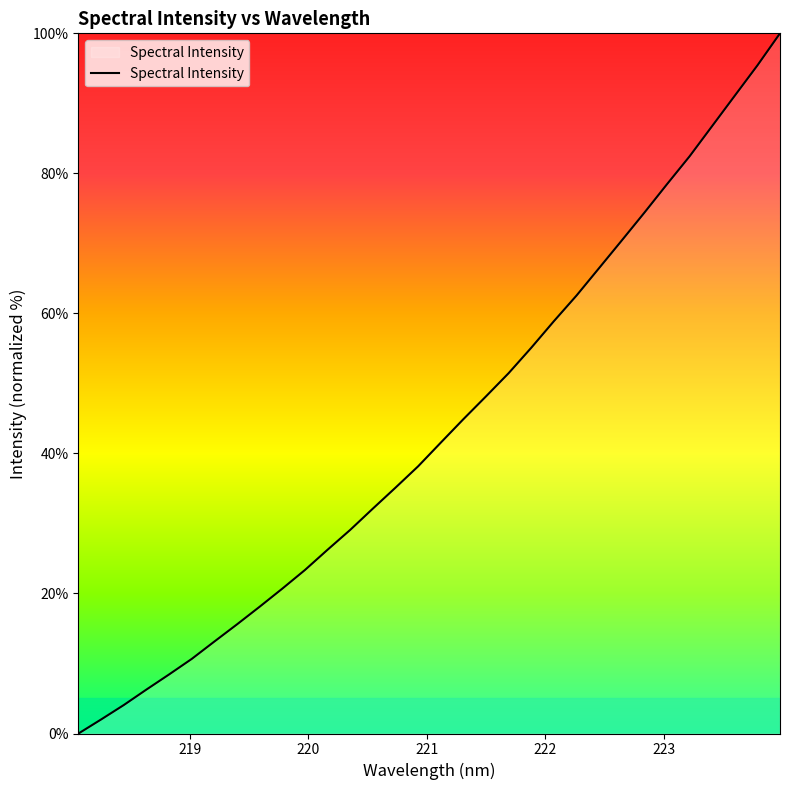

What is the maximum value shown in the chart?

100.0